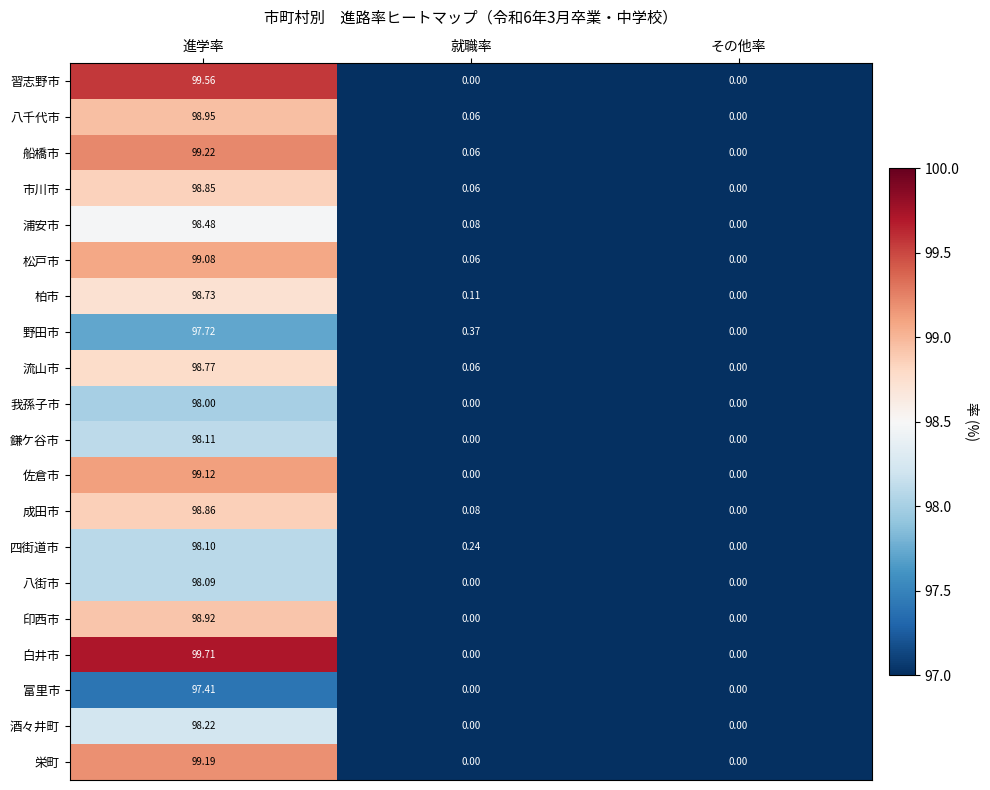

Which category has the highest value across all series?

進学率